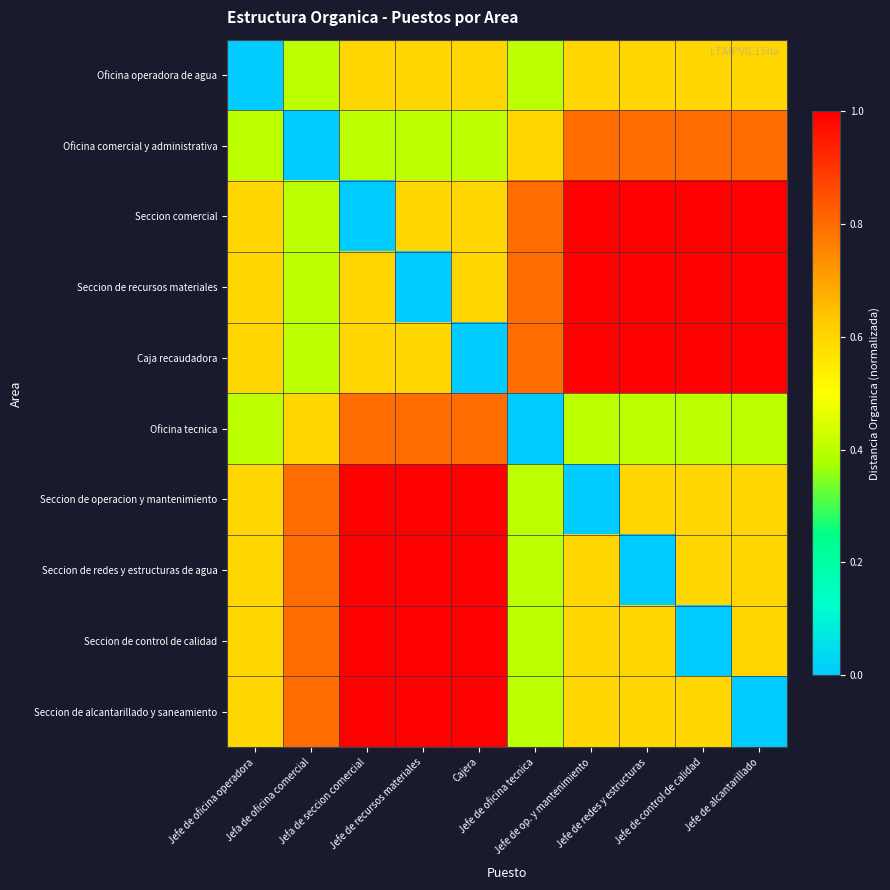

Reading left to right, what are all the values shown in this chart?

Oficina operadora de agua: Jefe de oficina operadora=0.0	Jefa de oficina comercial=0.4	Jefa de seccion comercial=0.6	Jefe de recursos materiales=0.6	Cajera=0.6	Jefe de oficina tecnica=0.4	Jefe de op. y mantenimiento=0.6	Jefe de redes y estructuras=0.6	Jefe de control de calidad=0.6	Jefe de alcantarillado=0.6
Oficina comercial y administrativa: Jefe de oficina operadora=0.4	Jefa de oficina comercial=0.0	Jefa de seccion comercial=0.4	Jefe de recursos materiales=0.4	Cajera=0.4	Jefe de oficina tecnica=0.6	Jefe de op. y mantenimiento=0.8	Jefe de redes y estructuras=0.8	Jefe de control de calidad=0.8	Jefe de alcantarillado=0.8
Seccion comercial: Jefe de oficina operadora=0.6	Jefa de oficina comercial=0.4	Jefa de seccion comercial=0.0	Jefe de recursos materiales=0.6	Cajera=0.6	Jefe de oficina tecnica=0.8	Jefe de op. y mantenimiento=1.0	Jefe de redes y estructuras=1.0	Jefe de control de calidad=1.0	Jefe de alcantarillado=1.0
Seccion de recursos materiales: Jefe de oficina operadora=0.6	Jefa de oficina comercial=0.4	Jefa de seccion comercial=0.6	Jefe de recursos materiales=0.0	Cajera=0.6	Jefe de oficina tecnica=0.8	Jefe de op. y mantenimiento=1.0	Jefe de redes y estructuras=1.0	Jefe de control de calidad=1.0	Jefe de alcantarillado=1.0
Caja recaudadora: Jefe de oficina operadora=0.6	Jefa de oficina comercial=0.4	Jefa de seccion comercial=0.6	Jefe de recursos materiales=0.6	Cajera=0.0	Jefe de oficina tecnica=0.8	Jefe de op. y mantenimiento=1.0	Jefe de redes y estructuras=1.0	Jefe de control de calidad=1.0	Jefe de alcantarillado=1.0
Oficina tecnica: Jefe de oficina operadora=0.4	Jefa de oficina comercial=0.6	Jefa de seccion comercial=0.8	Jefe de recursos materiales=0.8	Cajera=0.8	Jefe de oficina tecnica=0.0	Jefe de op. y mantenimiento=0.4	Jefe de redes y estructuras=0.4	Jefe de control de calidad=0.4	Jefe de alcantarillado=0.4
Seccion de operacion y mantenimiento: Jefe de oficina operadora=0.6	Jefa de oficina comercial=0.8	Jefa de seccion comercial=1.0	Jefe de recursos materiales=1.0	Cajera=1.0	Jefe de oficina tecnica=0.4	Jefe de op. y mantenimiento=0.0	Jefe de redes y estructuras=0.6	Jefe de control de calidad=0.6	Jefe de alcantarillado=0.6
Seccion de redes y estructuras de agua: Jefe de oficina operadora=0.6	Jefa de oficina comercial=0.8	Jefa de seccion comercial=1.0	Jefe de recursos materiales=1.0	Cajera=1.0	Jefe de oficina tecnica=0.4	Jefe de op. y mantenimiento=0.6	Jefe de redes y estructuras=0.0	Jefe de control de calidad=0.6	Jefe de alcantarillado=0.6
Seccion de control de calidad: Jefe de oficina operadora=0.6	Jefa de oficina comercial=0.8	Jefa de seccion comercial=1.0	Jefe de recursos materiales=1.0	Cajera=1.0	Jefe de oficina tecnica=0.4	Jefe de op. y mantenimiento=0.6	Jefe de redes y estructuras=0.6	Jefe de control de calidad=0.0	Jefe de alcantarillado=0.6
Seccion de alcantarillado y saneamiento: Jefe de oficina operadora=0.6	Jefa de oficina comercial=0.8	Jefa de seccion comercial=1.0	Jefe de recursos materiales=1.0	Cajera=1.0	Jefe de oficina tecnica=0.4	Jefe de op. y mantenimiento=0.6	Jefe de redes y estructuras=0.6	Jefe de control de calidad=0.6	Jefe de alcantarillado=0.0